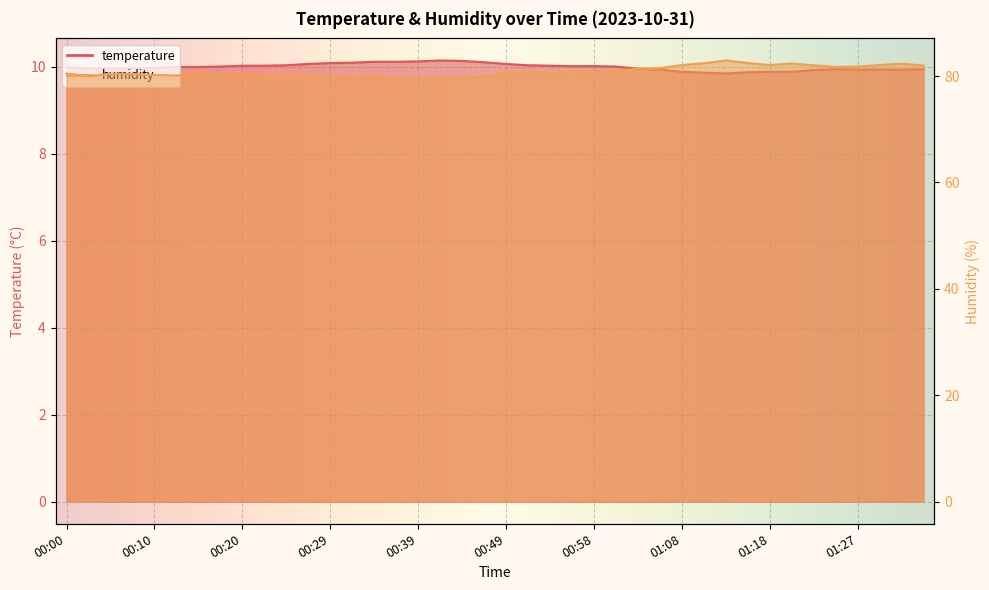

Reading left to right, list all the values displayed in this chart.

temperature: 00:00=10.0	00:03=10.0	00:05=10.0	00:07=10.0	00:10=10.0	00:12=10.0	00:15=10.0	00:17=10.0	00:20=10.0	00:22=10.0	00:24=10.0	00:27=10.1	00:29=10.1	00:32=10.1	00:34=10.1	00:36=10.1	00:39=10.1	00:41=10.2	00:44=10.1	00:46=10.1	00:49=10.1	00:51=10.0	00:53=10.0	00:56=10.0	00:58=10.0	01:01=10.0	01:03=10.0	01:06=9.9	01:08=9.9	01:10=9.9	01:13=9.8	01:15=9.9	01:18=9.9	01:20=9.9	01:23=9.9	01:25=9.9	01:27=9.9	01:30=9.9	01:32=9.9	01:35=9.9
humidity: 00:00=80.5	00:03=80.0	00:05=80.4	00:07=80.4	00:10=80.2	00:12=80.1	00:15=80.5	00:17=80.2	00:20=80.4	00:22=80.0	00:24=80.0	00:27=80.0	00:29=79.8	00:32=79.7	00:34=80.0	00:36=79.5	00:39=79.4	00:41=79.7	00:44=79.6	00:46=79.9	00:49=80.7	00:51=80.7	00:53=80.6	00:56=80.9	00:58=80.5	01:01=81.0	01:03=81.4	01:06=81.5	01:08=82.1	01:10=82.4	01:13=82.9	01:15=82.5	01:18=82.1	01:20=82.3	01:23=82.0	01:25=81.7	01:27=81.8	01:30=82.1	01:32=82.3	01:35=82.0